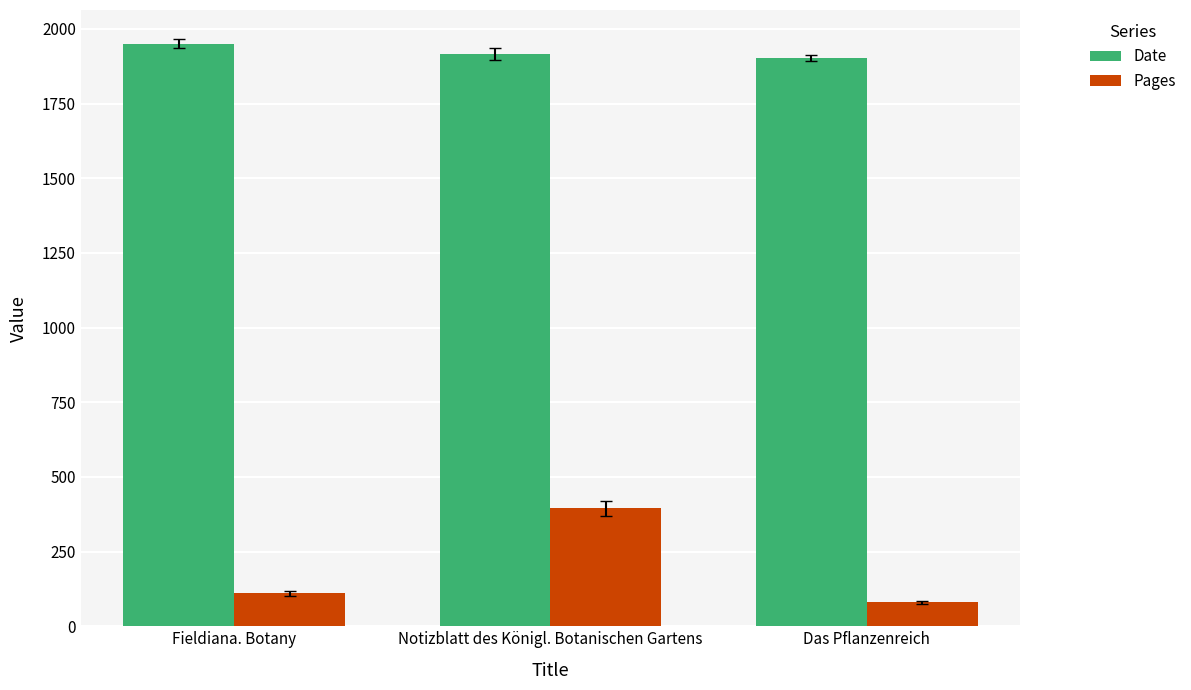

The value of Pages at Notizblatt des Königl. Botanischen Gartens is 603. True or false?

False